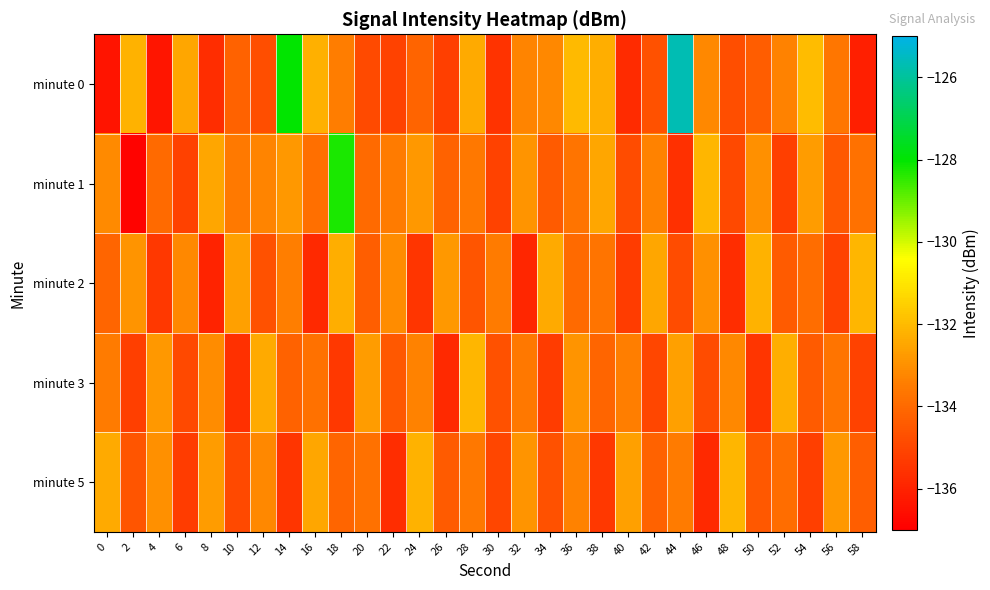

Which series has the largest total across all categories?

minute 0